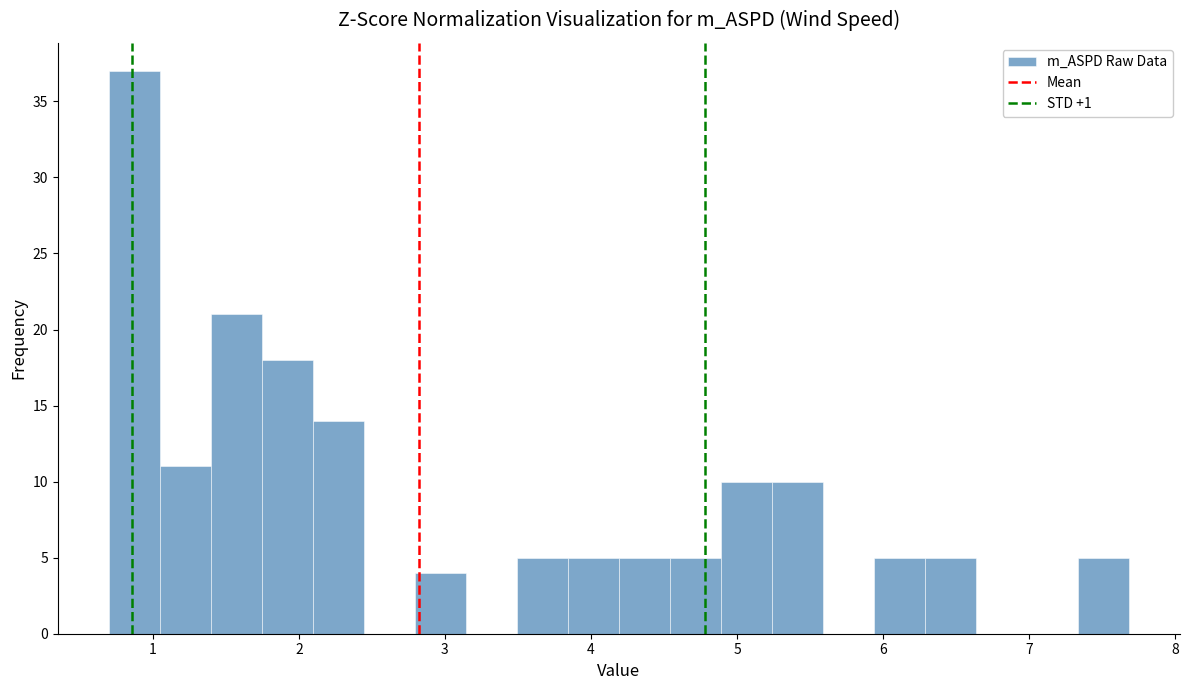

Read against the x-axis, roughly where is the centre of the tallest bar?

0.9